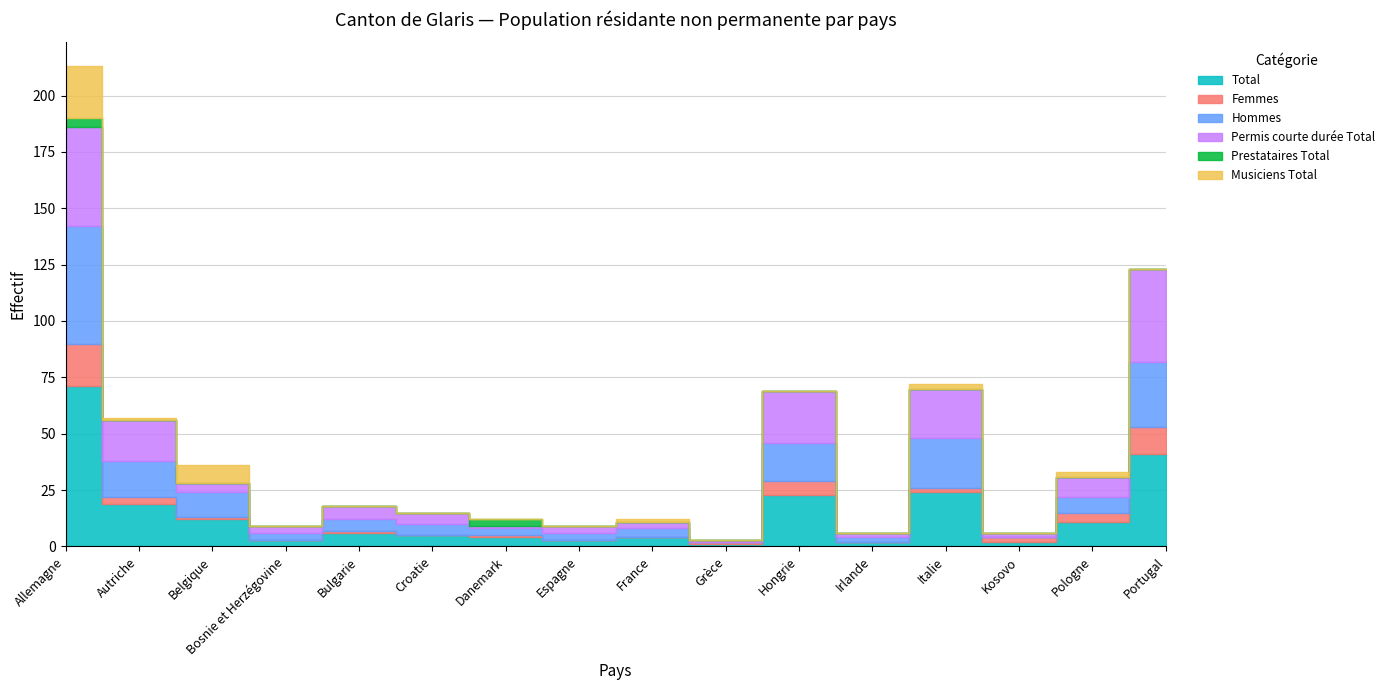

How many interior local peaks does the Musiciens Total series have?

4